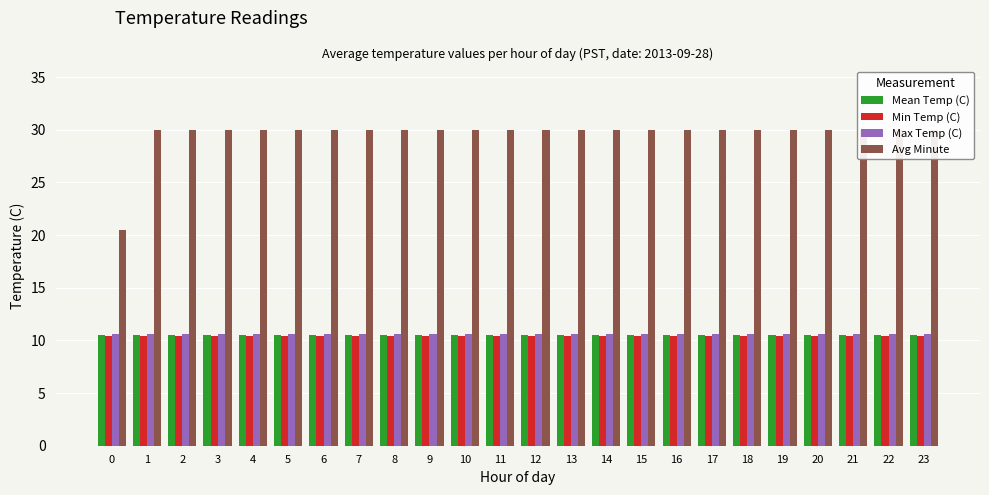

How many bars are there in total?

96